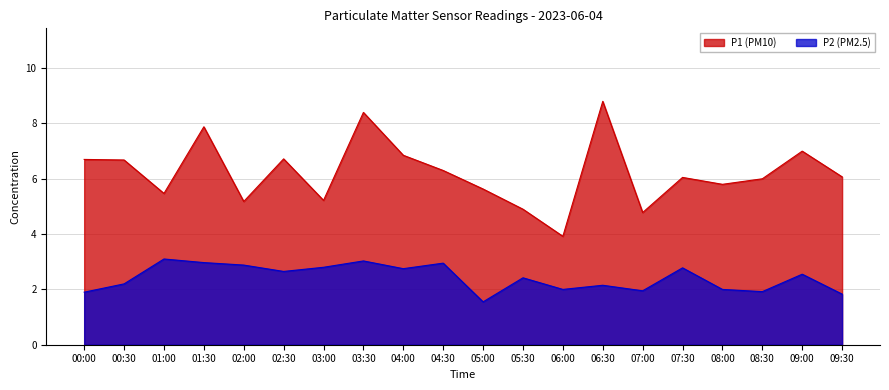

True or false: P1 and P2 intersect in this chart.

False